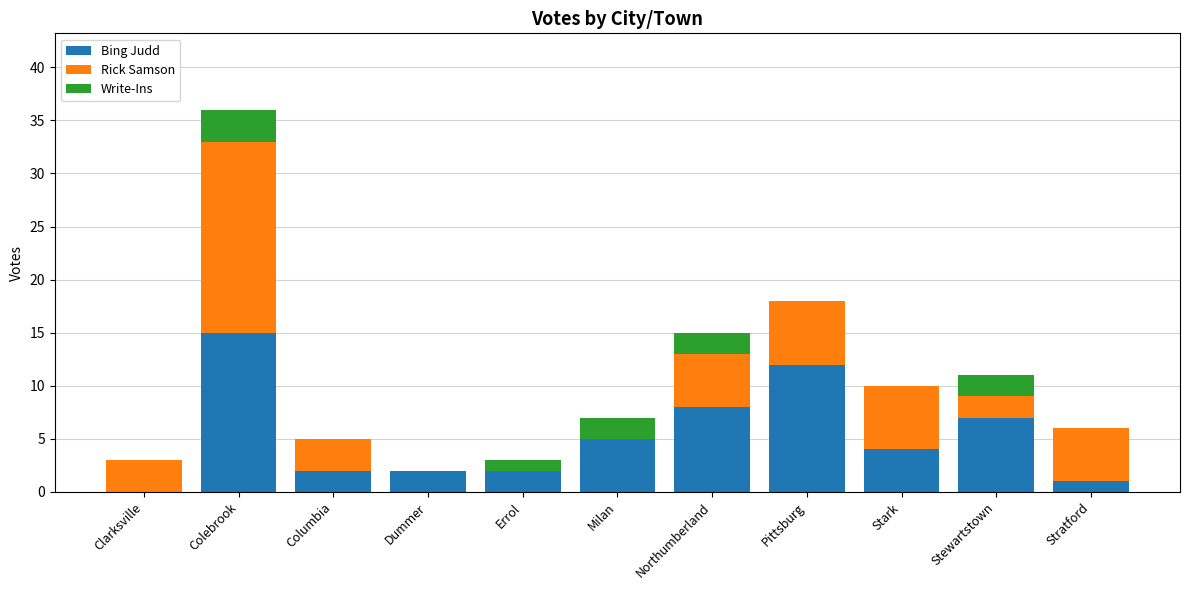

Is it true that Bing Judd equals 2 at Errol?

True